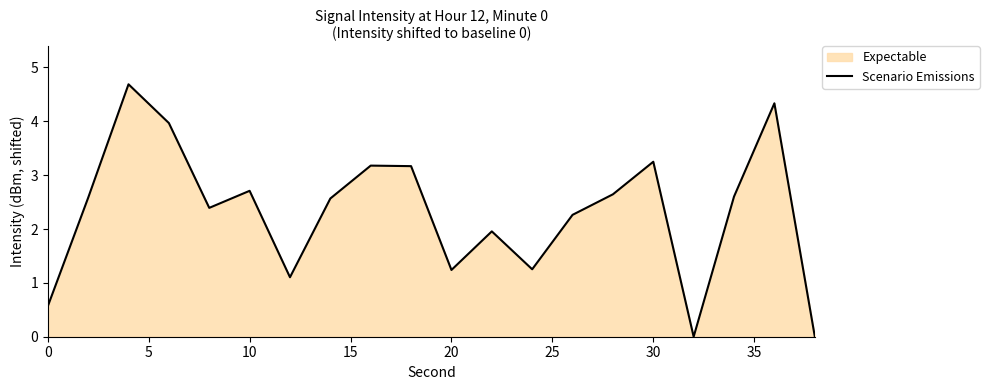

How many interior local peaks (higher than both neighbors) does the data have?

6